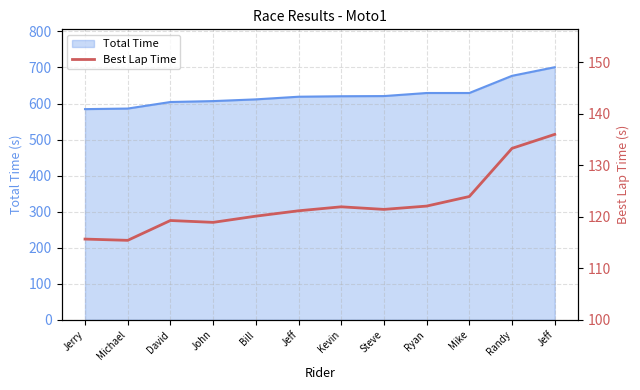

Where is the first local minimum?

Michael